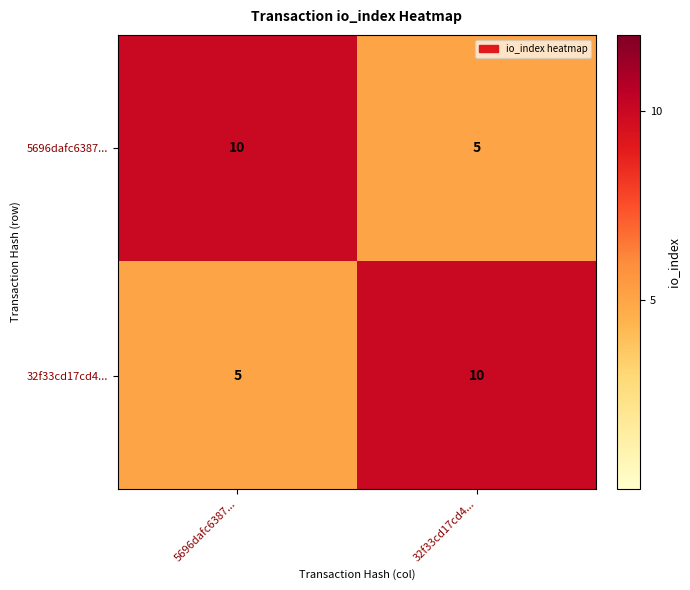

True or false: 32f33cd17cd4... has a value of 10 at 32f33cd17cd4....

True